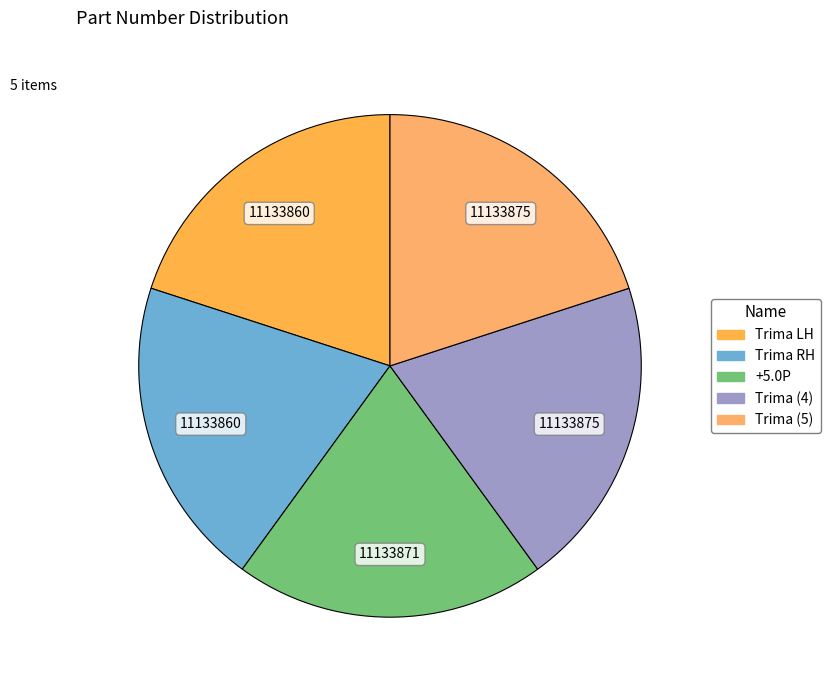

How many slices are in this pie chart?

5